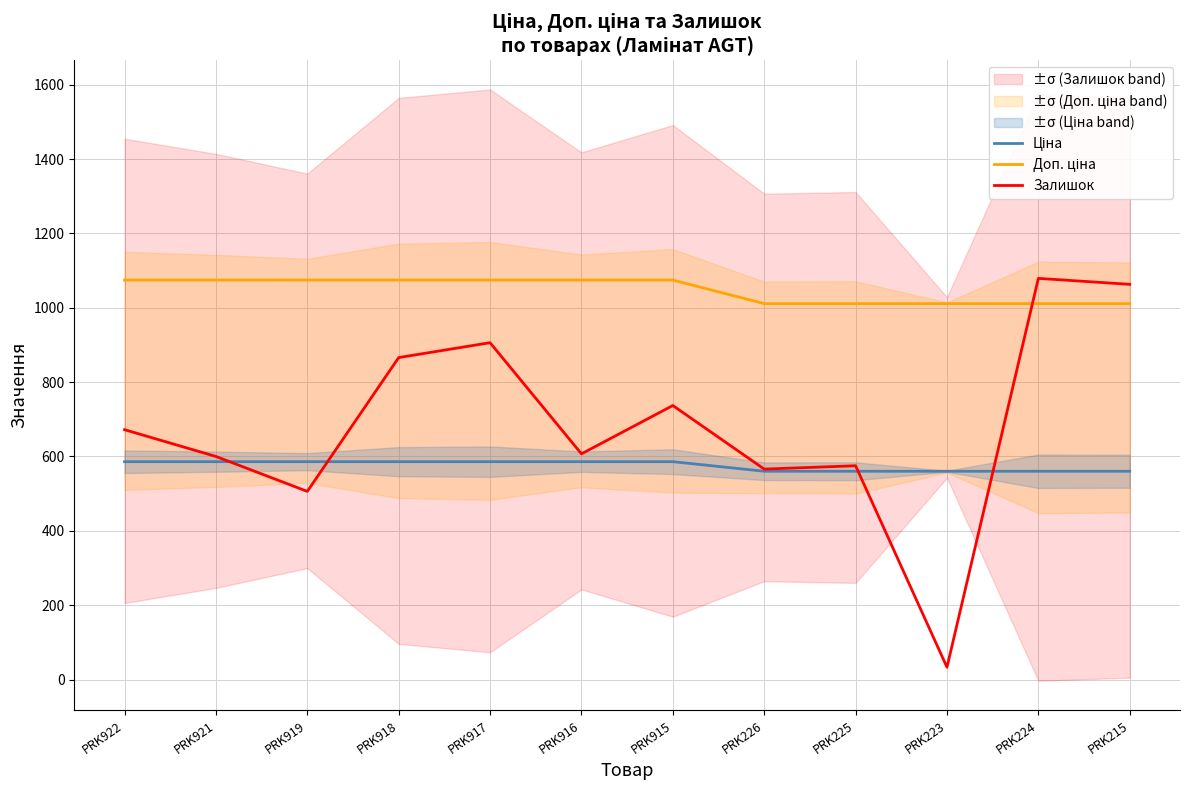

The value of Доп. ціна at PRK225 is 1352.3. True or false?

False